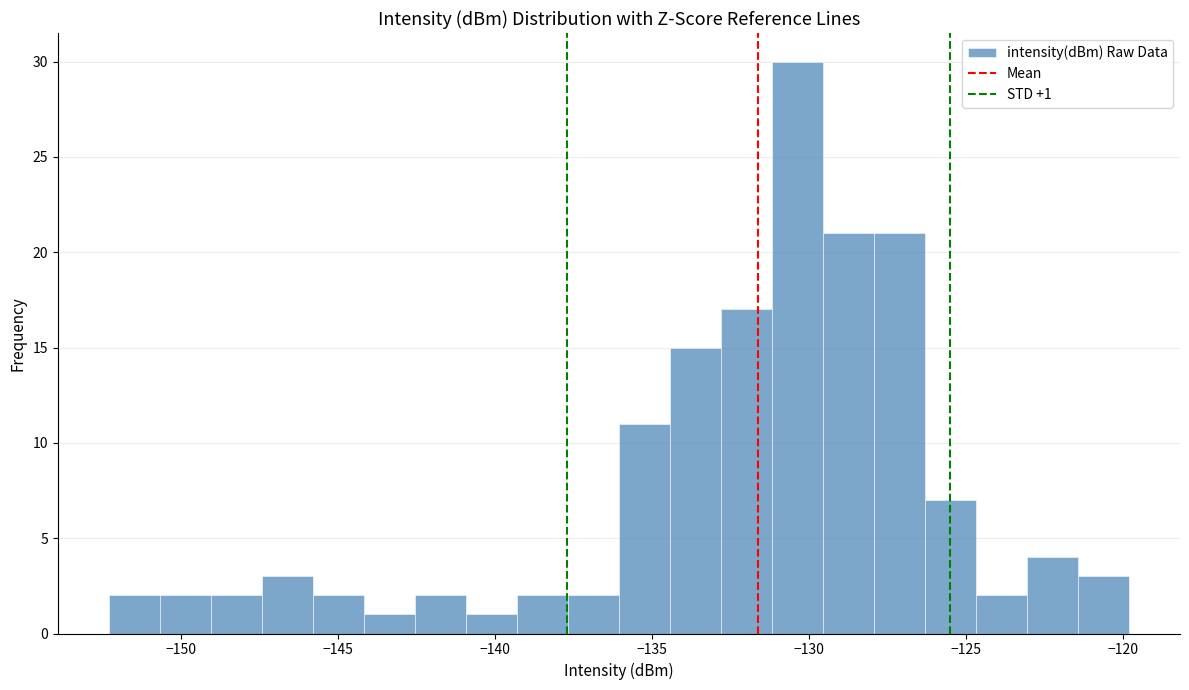

Read against the x-axis, roughly where is the centre of the tallest bar?

-130.5